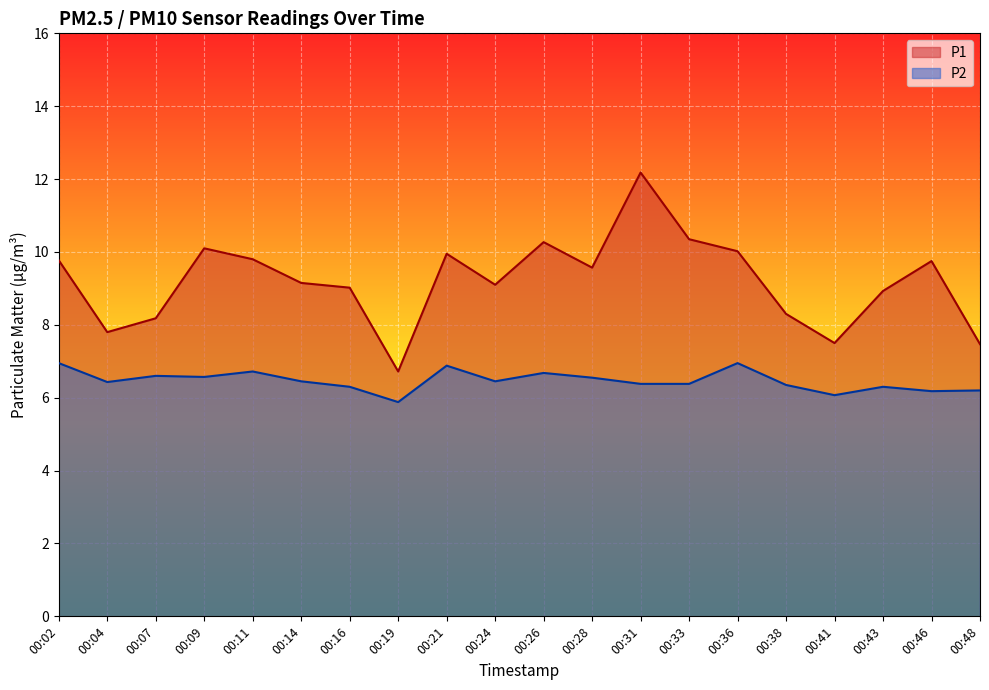

Where is P2 nearest to the value 6?

00:41